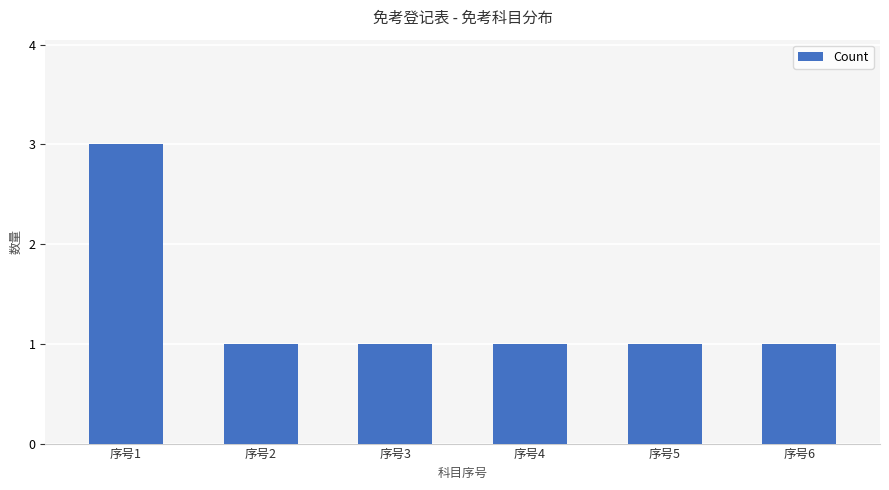

What is the sum of the values at 序号2 and 序号6?

2